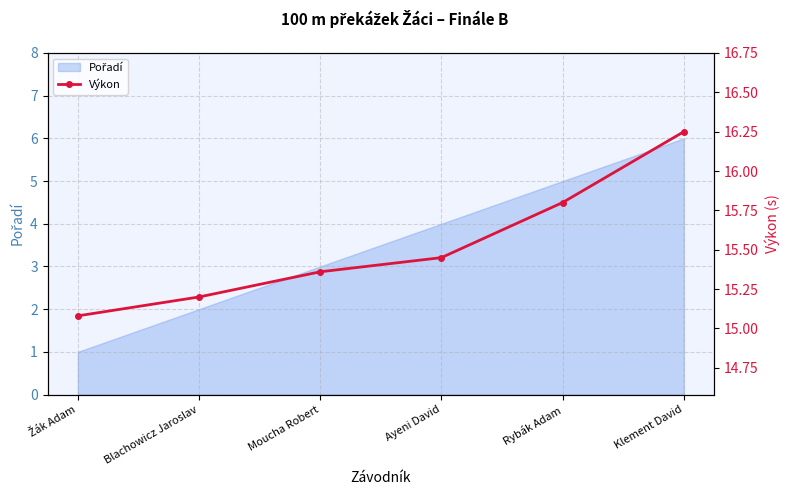

How many data points does each series have?

6